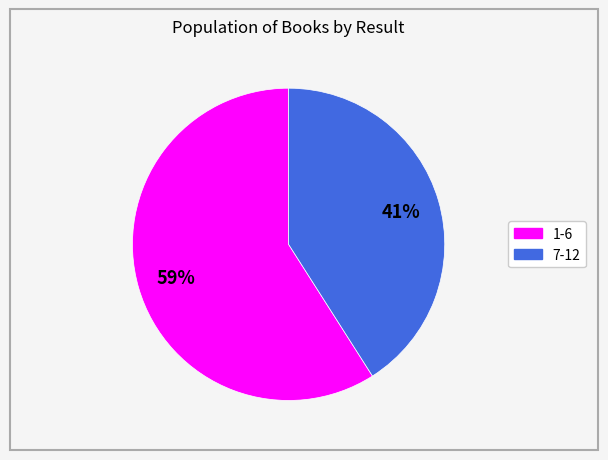

To the nearest percent, what is the difference between the largest and smallest slice percentages?

18%